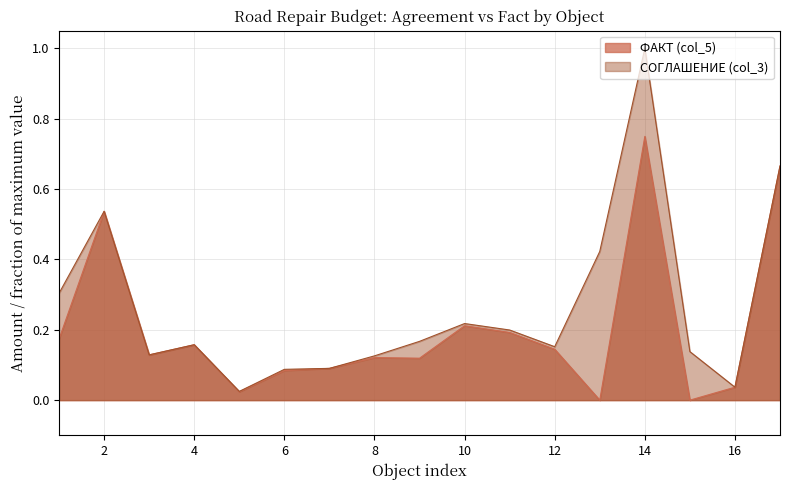

At which category does the chart reach its peak across all series?

14